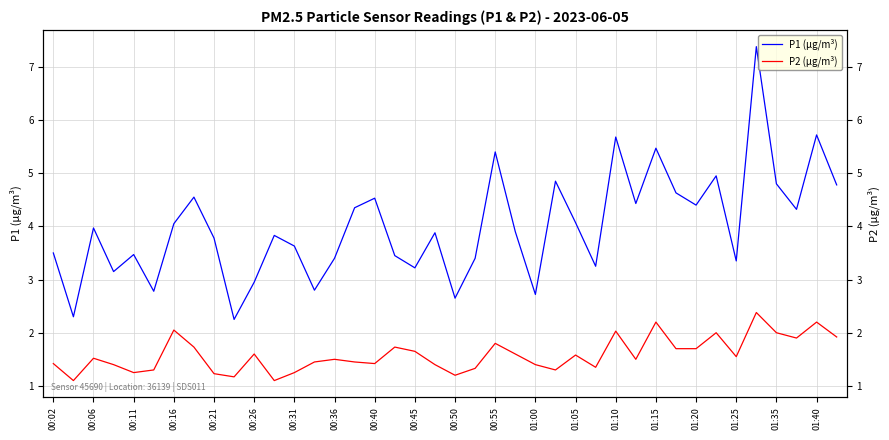

The value of P1 (µg/m³) at 01:20 is 4.4. True or false?

True